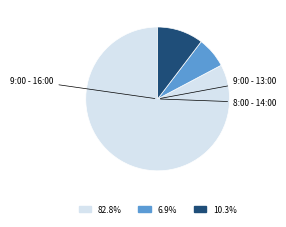

What is the ratio of the value at 6.9% to the value at 10.3%?

0.7